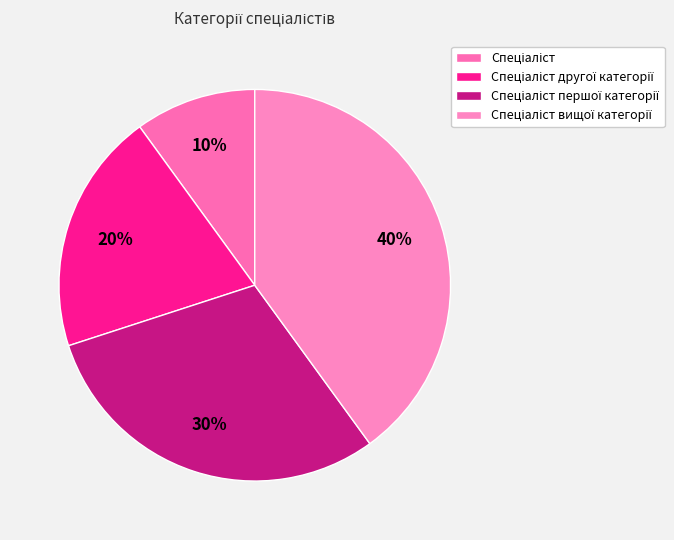

Combined, what portion of the pie is Спеціаліст першої категорії and Спеціаліст вищої категорії?

70.0%